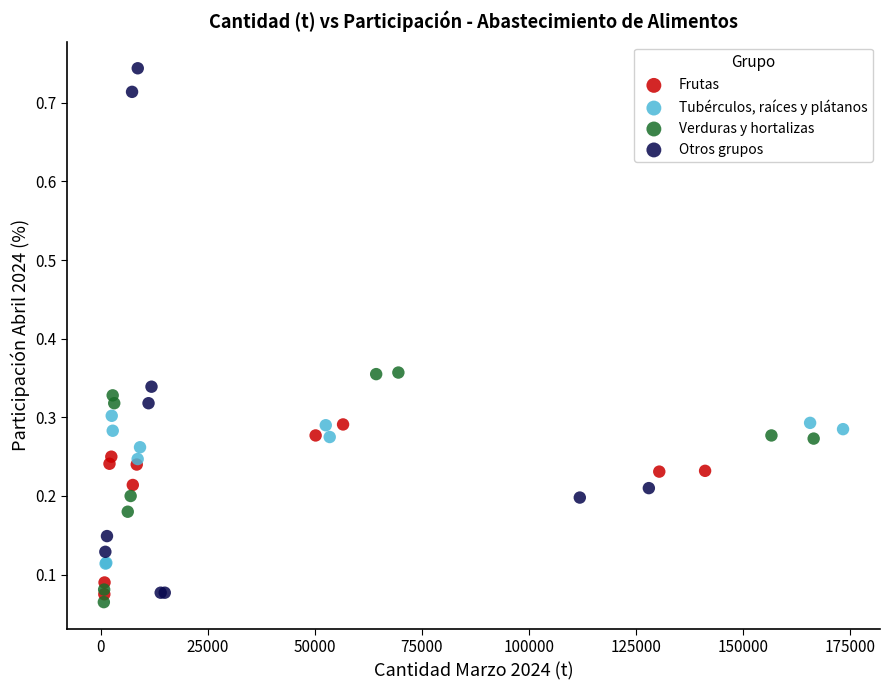

Which series reaches the maximum Y coordinate?

Otros grupos